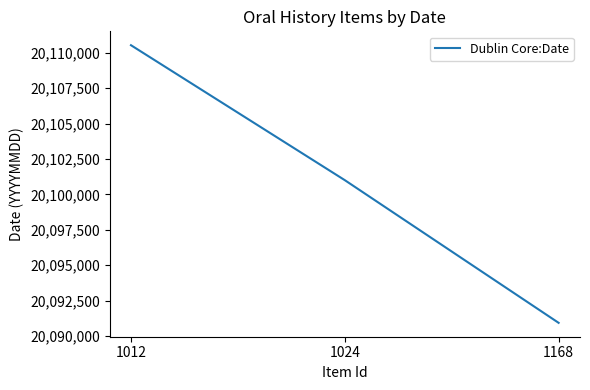

List the labels in order of value, smallest first.

1168, 1024, 1012